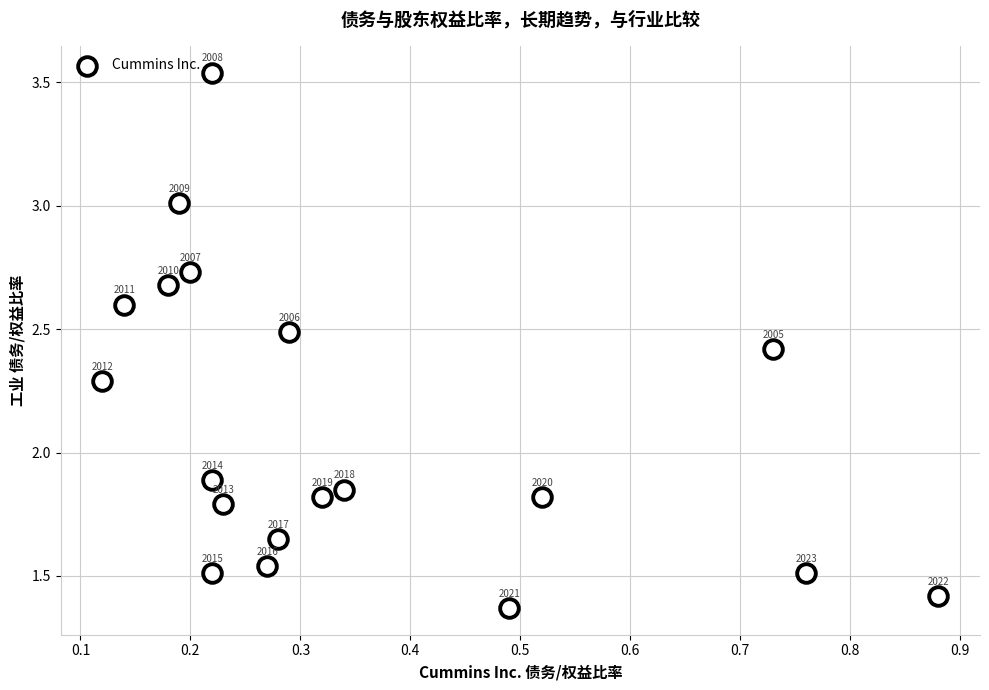

What is the range of Y values (max minus min)?

2.2